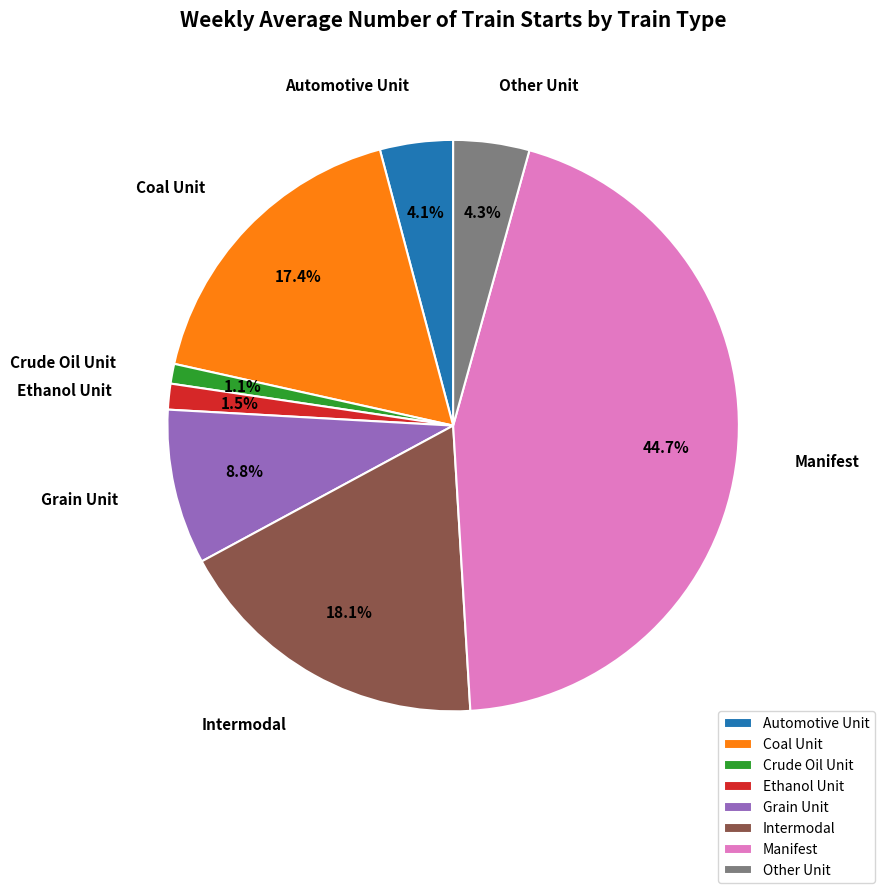

What is the ratio of the value at Automotive Unit to the value at Other Unit?

1.0